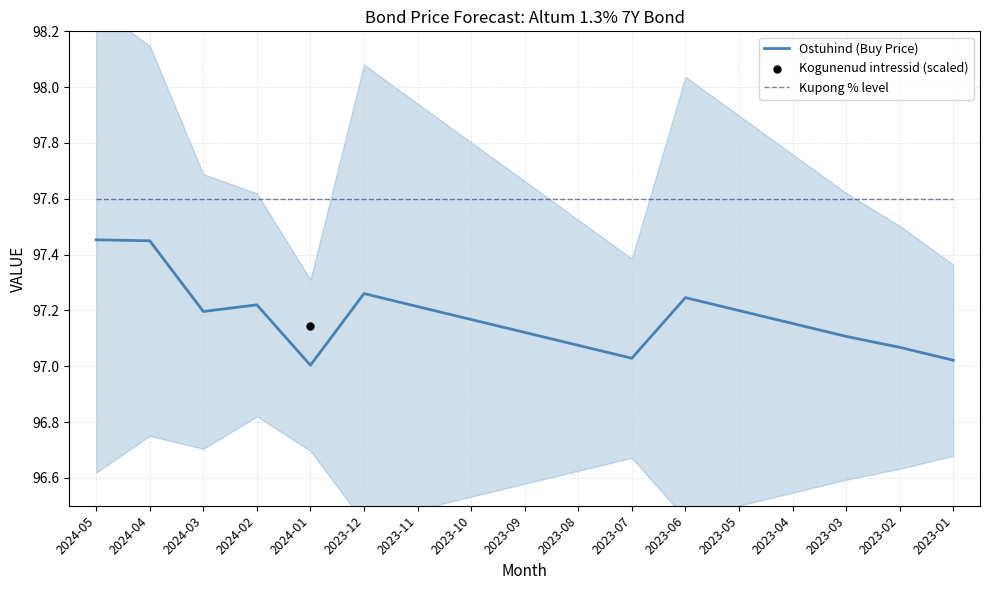

Which series reaches the minimum Y coordinate?

Ostuhind (Buy Price)